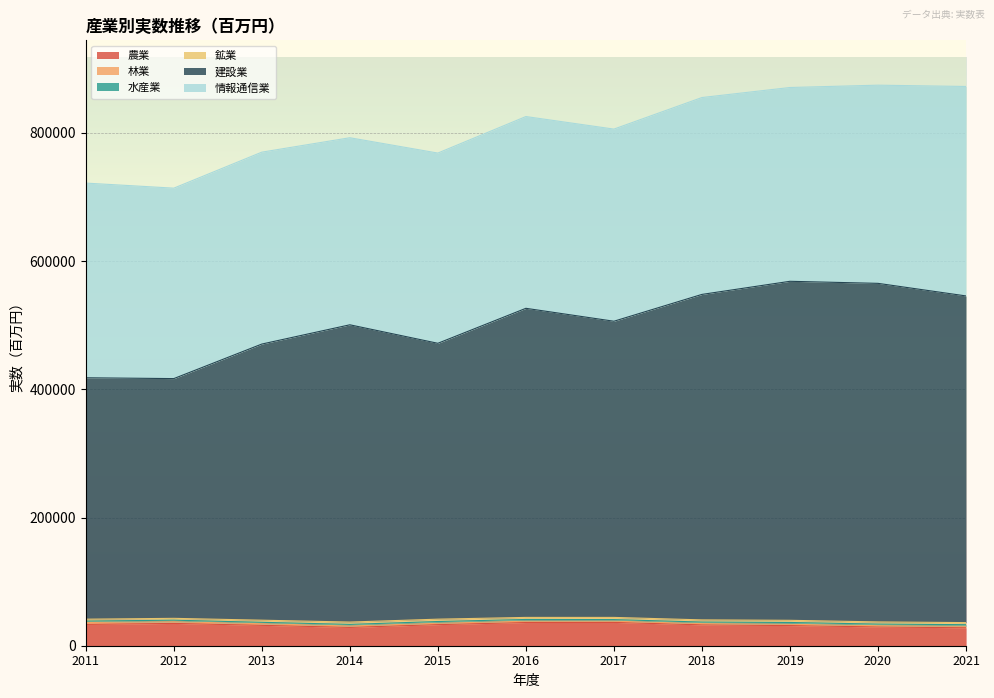

True or false: 水産業 and 農業 intersect in this chart.

False